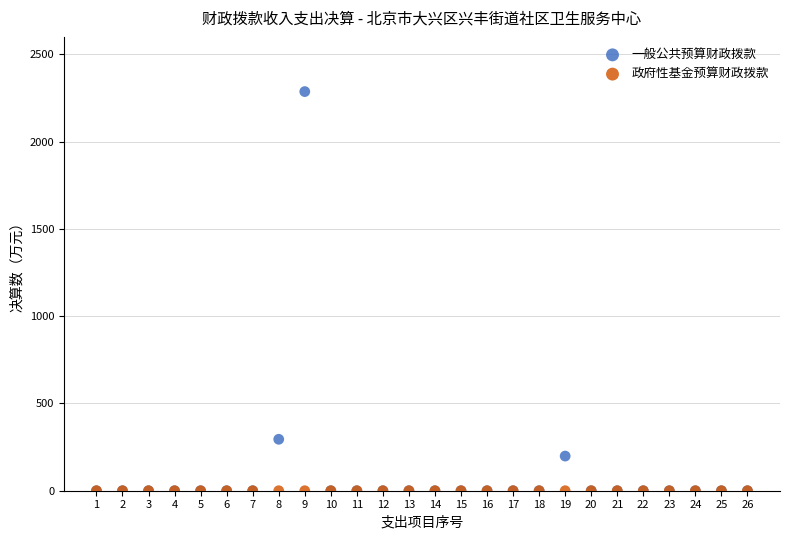

What are all the series names shown in the legend?

一般公共预算财政拨款, 政府性基金预算财政拨款